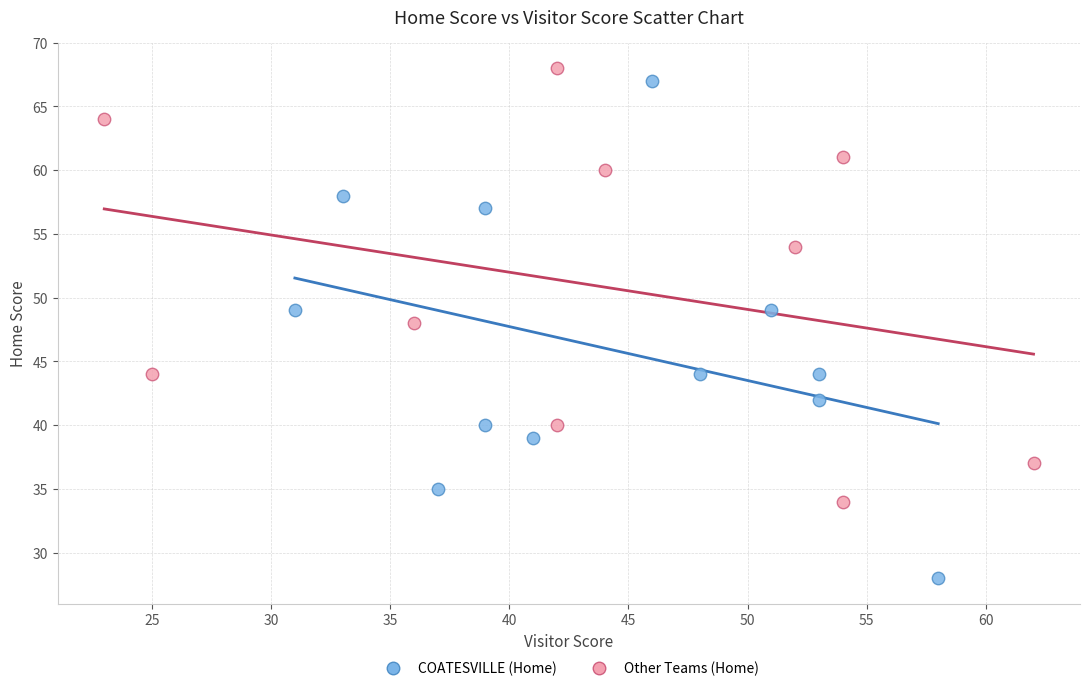

Which series reaches the minimum Y coordinate?

COATESVILLE (Home)